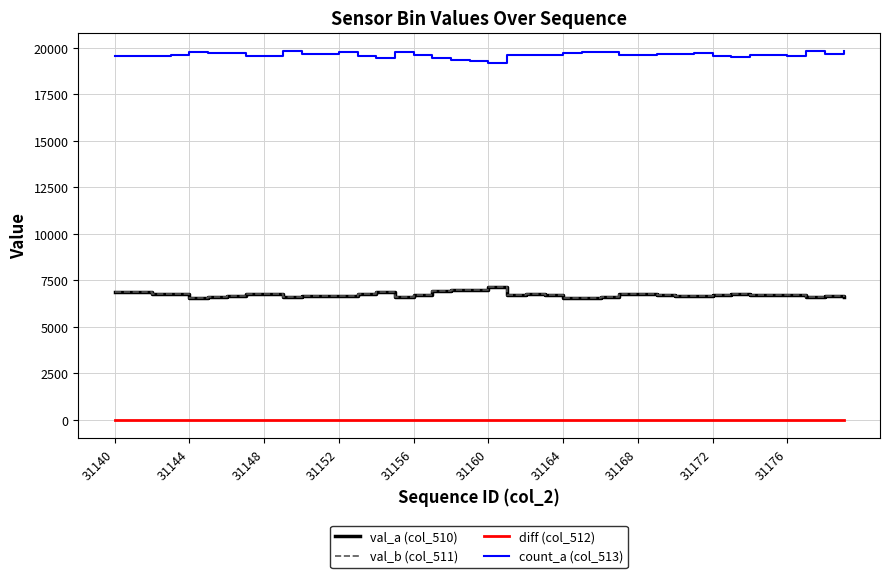

True or false: val_b (col_511) and diff (col_512) cross at least once.

False